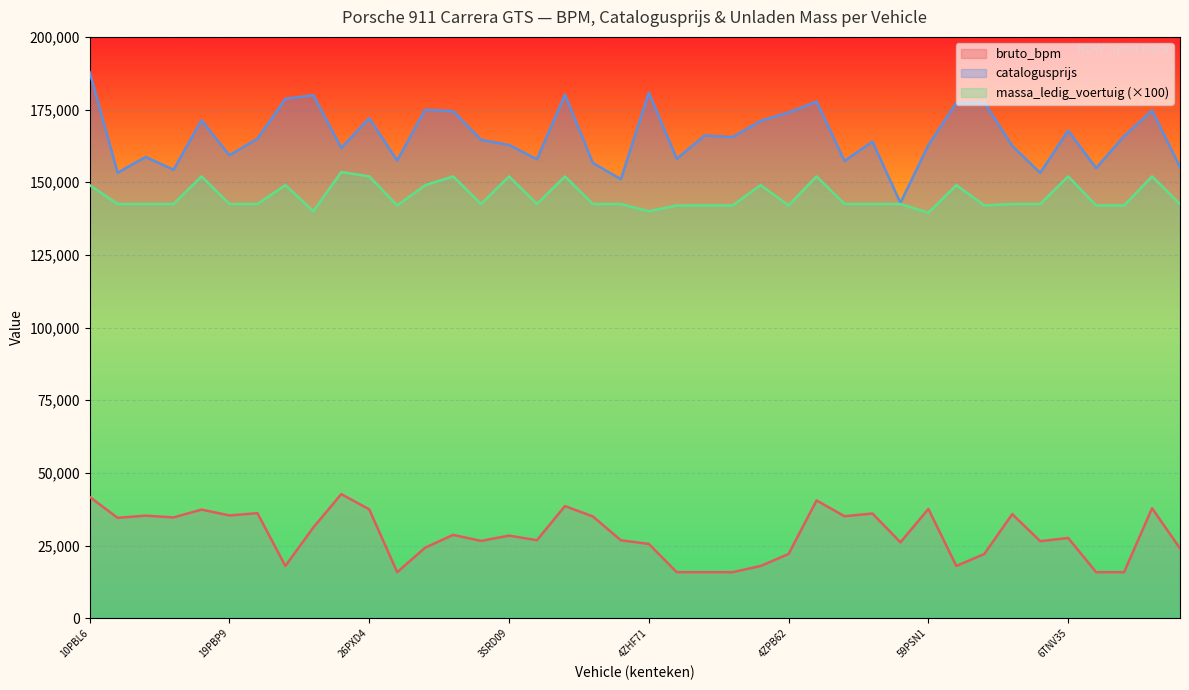

Which series changed the most between 1ZKV87 and 5ZTH85?

massa_ledig_voertuig